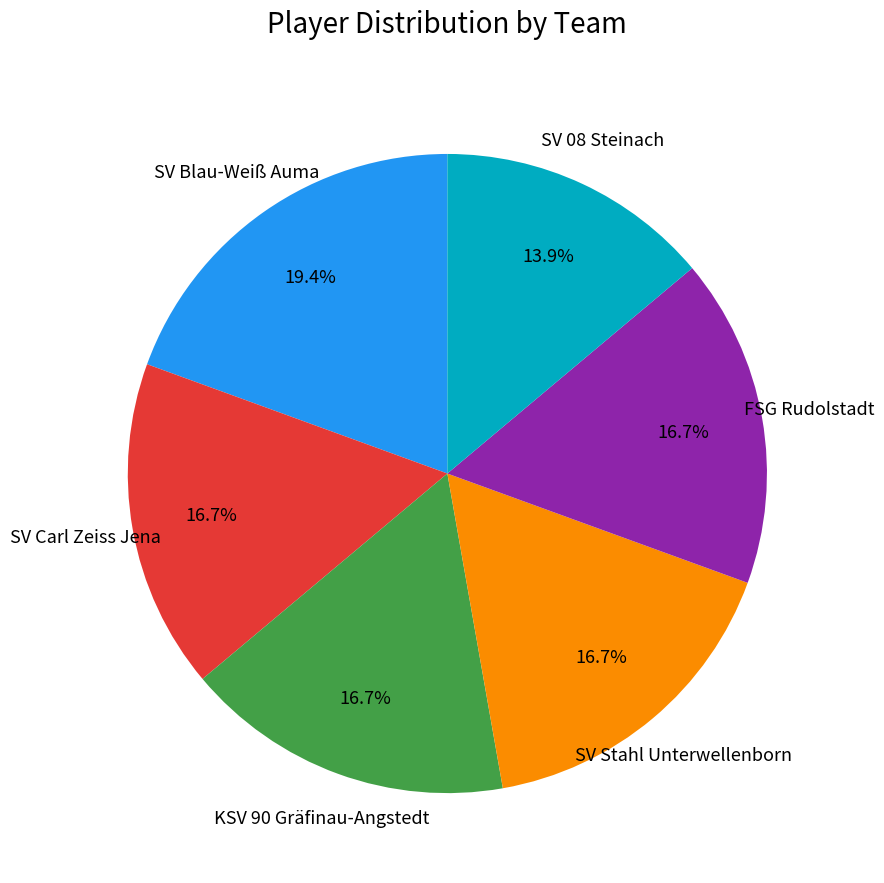

Does any single category account for the majority?

No